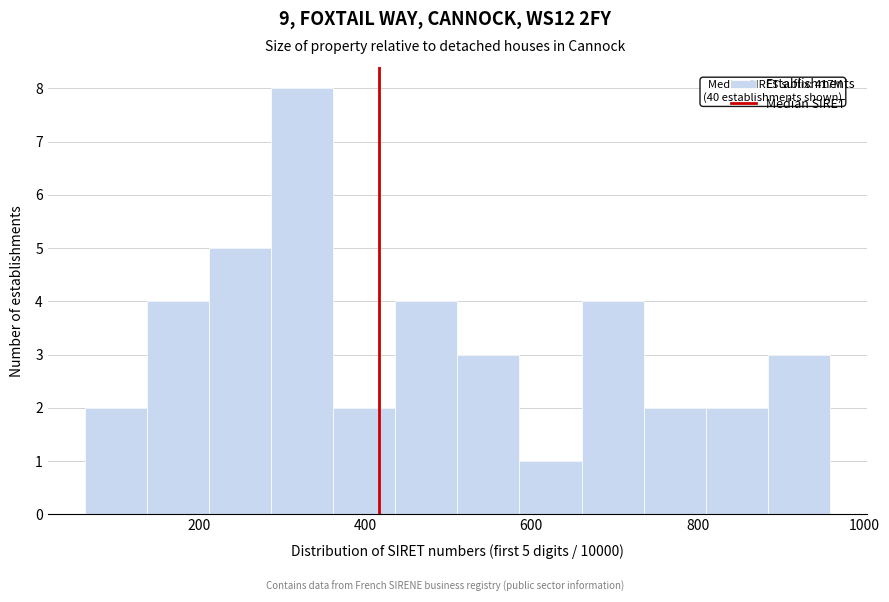

Around what value on the x-axis is the tallest bar? Give the approximate position of its centre, as read against the axis.

320